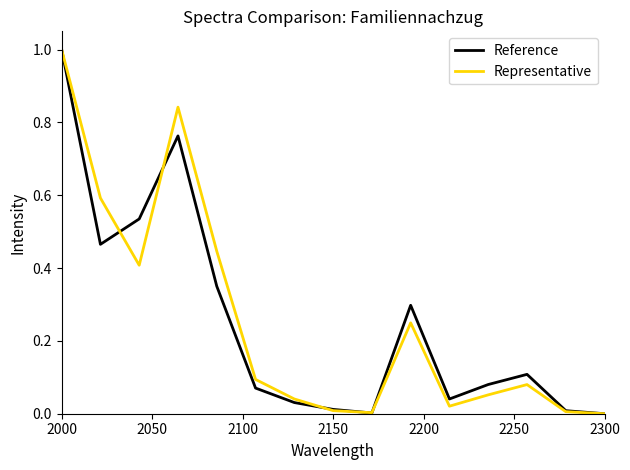

True or false: Reference and Representative cross at least once.

True